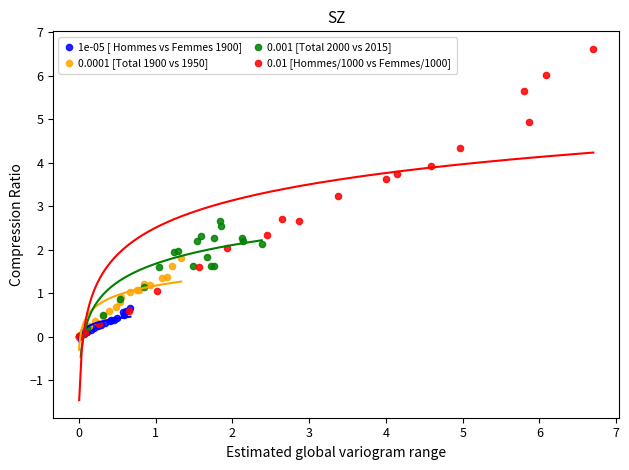

Which series has the largest Y range (max minus min)?

0.01 [Hommes/1000 vs Femmes/1000]